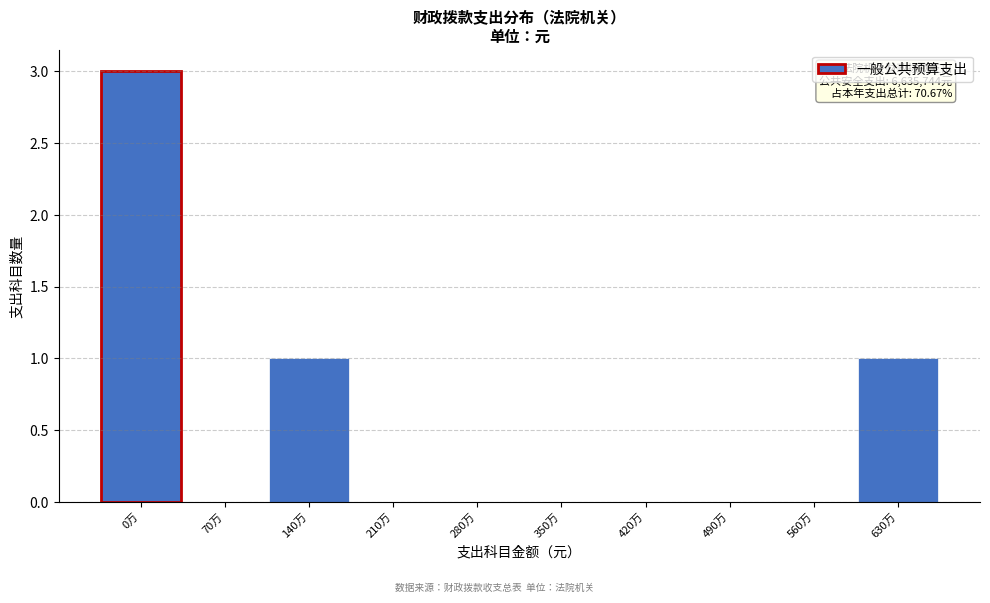

Reading left to right, transcribe all the data shown in this chart.

0万=3	70万=0	140万=1	210万=0	280万=0	350万=0	420万=0	490万=0	560万=0	630万=1